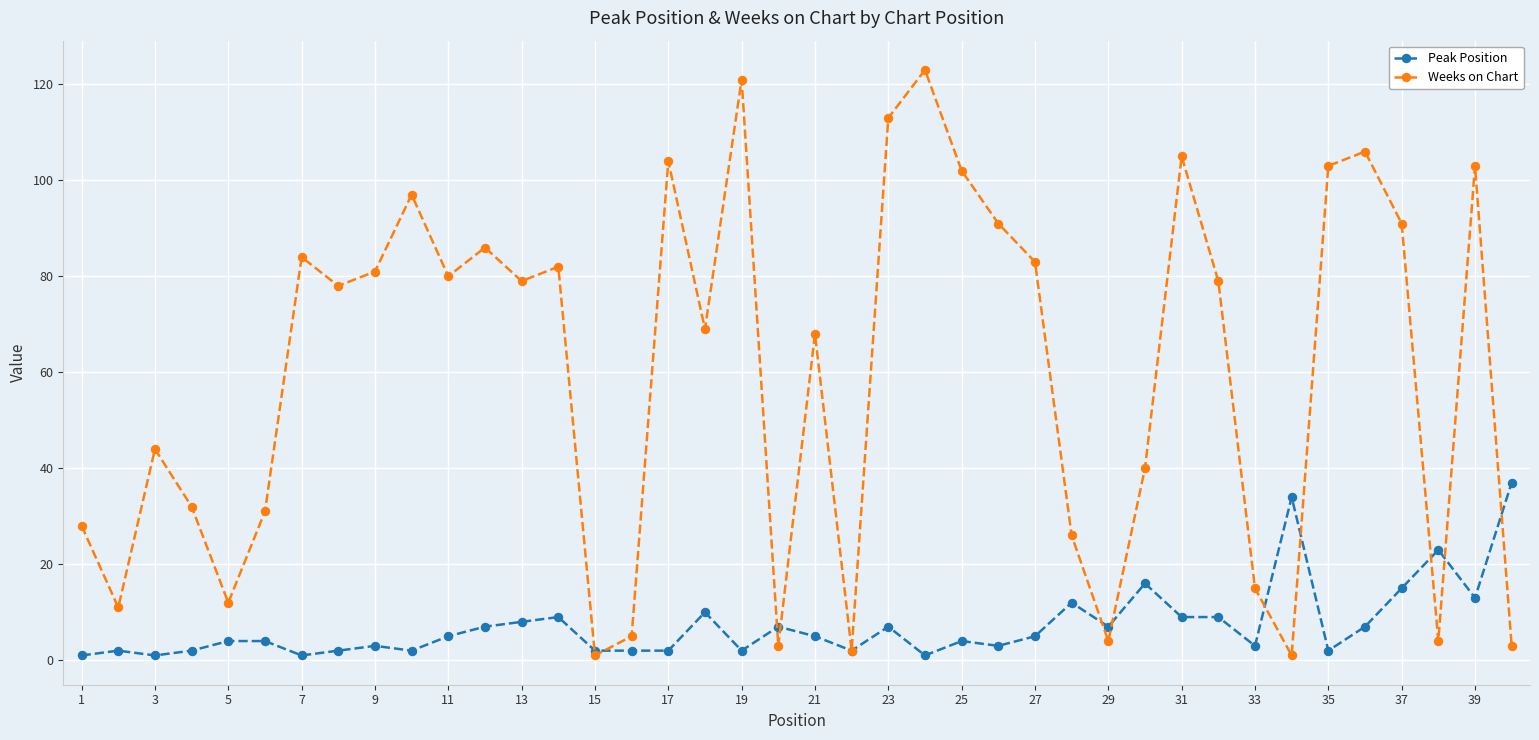

Reading left to right, extract all data points from this chart.

Peak Position: 1	2	1	2	4	4	1	2	3	2	5	7	8	9	2	2	2	10	2	7	5	2	7	1	4	3	5	12	7	16	9	9	3	34	2	7	15	23	13	37
Weeks on Chart: 28	11	44	32	12	31	84	78	81	97	80	86	79	82	1	5	104	69	121	3	68	2	113	123	102	91	83	26	4	40	105	79	15	1	103	106	91	4	103	3